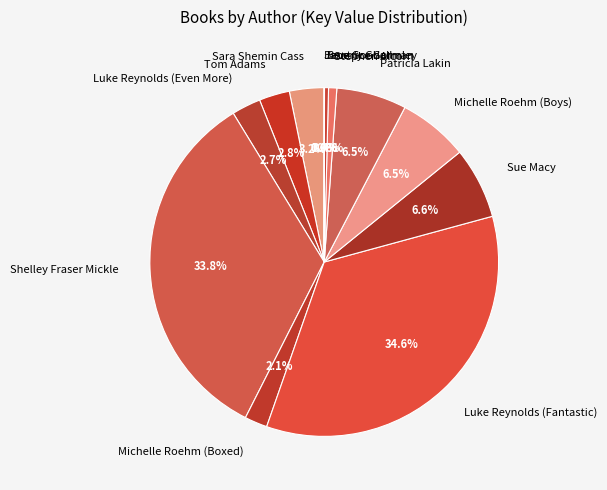

Does Luke Reynolds (Fantastic) represent more than half of the total?

No